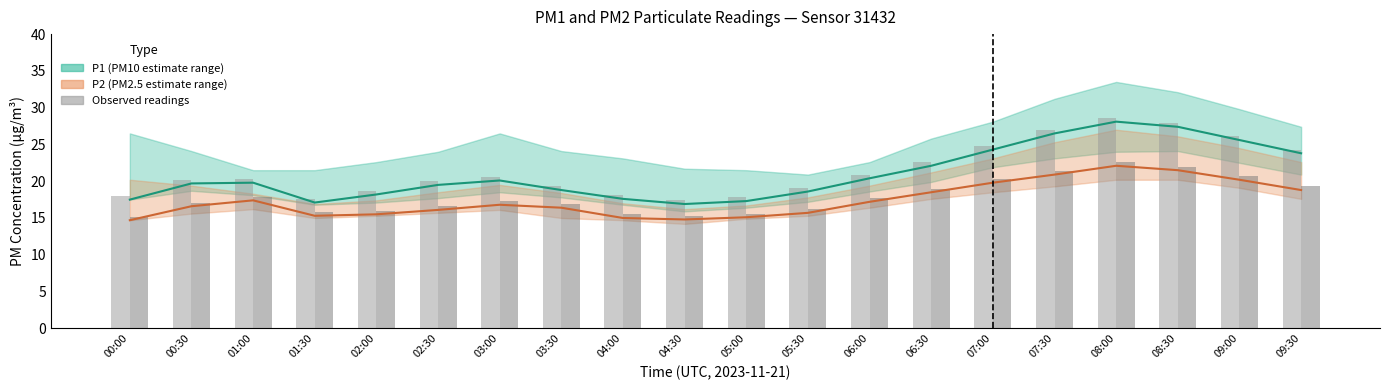

The value of P1 observed at 07:30 is 42.0. True or false?

False